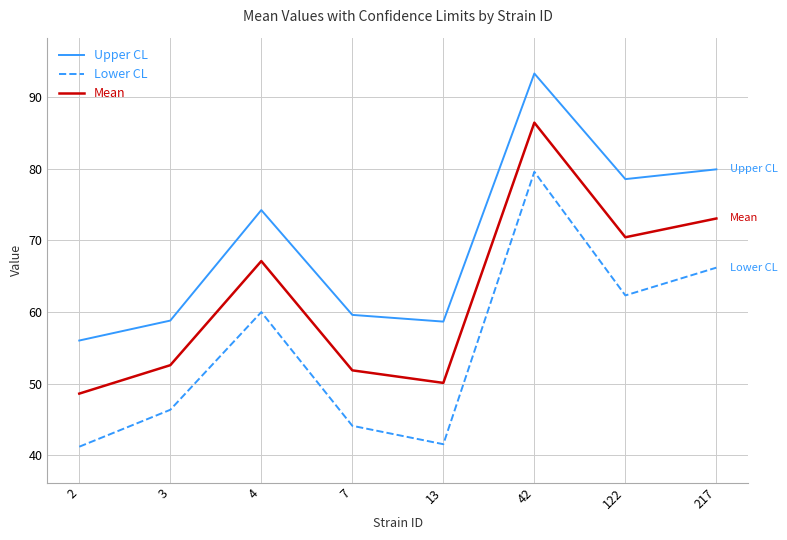

Rank the series at 7 from highest to lowest value.

Upper CL, Mean, Lower CL